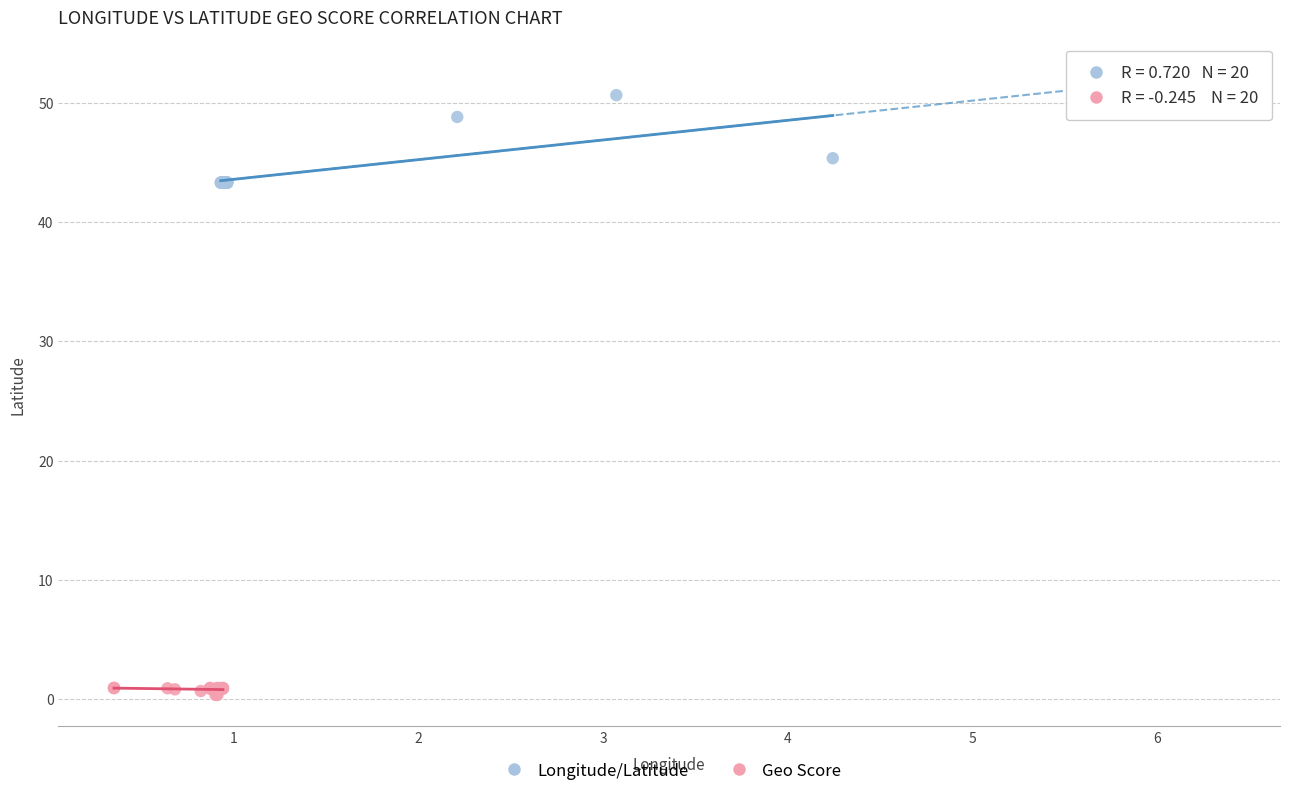

Which series reaches the minimum Y coordinate?

Geo Score